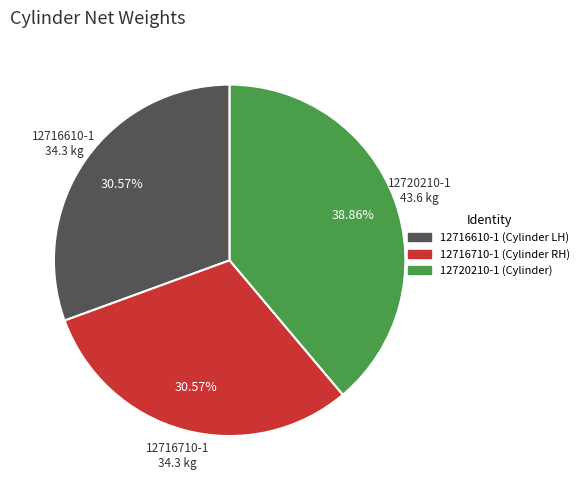

Which has a higher value, 12716710-1 or 12720210-1?

12720210-1